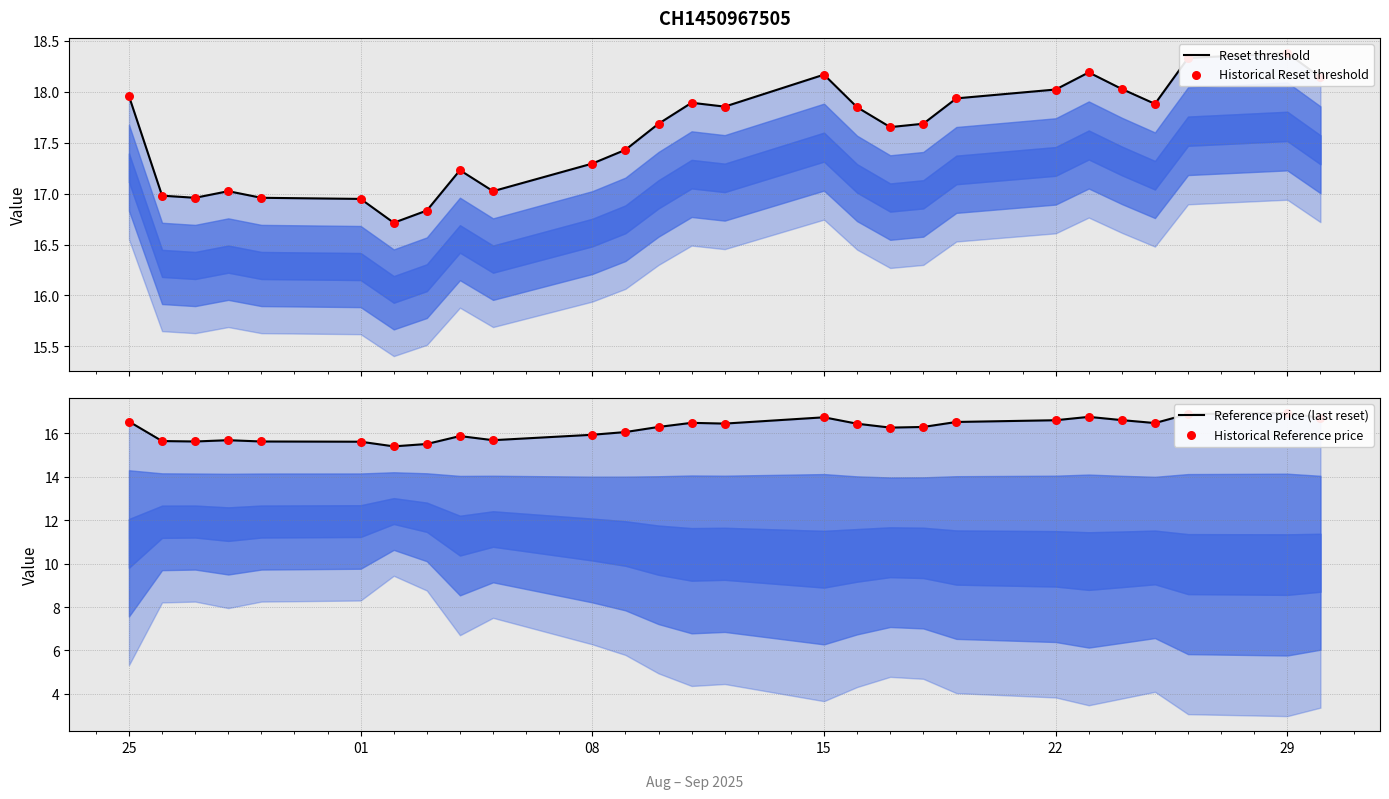

Which series contains the lowest Y value?

Reference price (last reset)